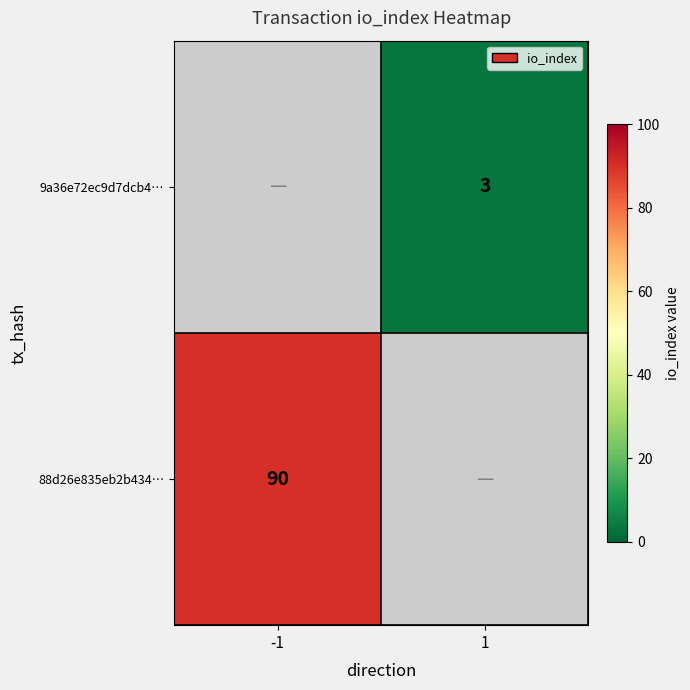

Count the number of categories in the chart.

2